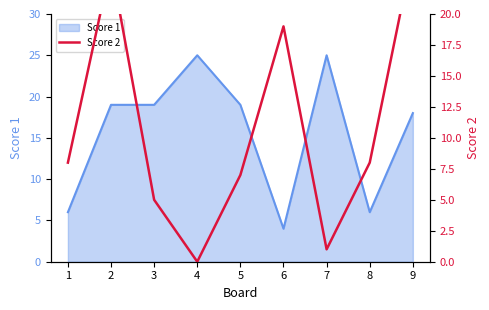

How many categories are shown in the chart?

9